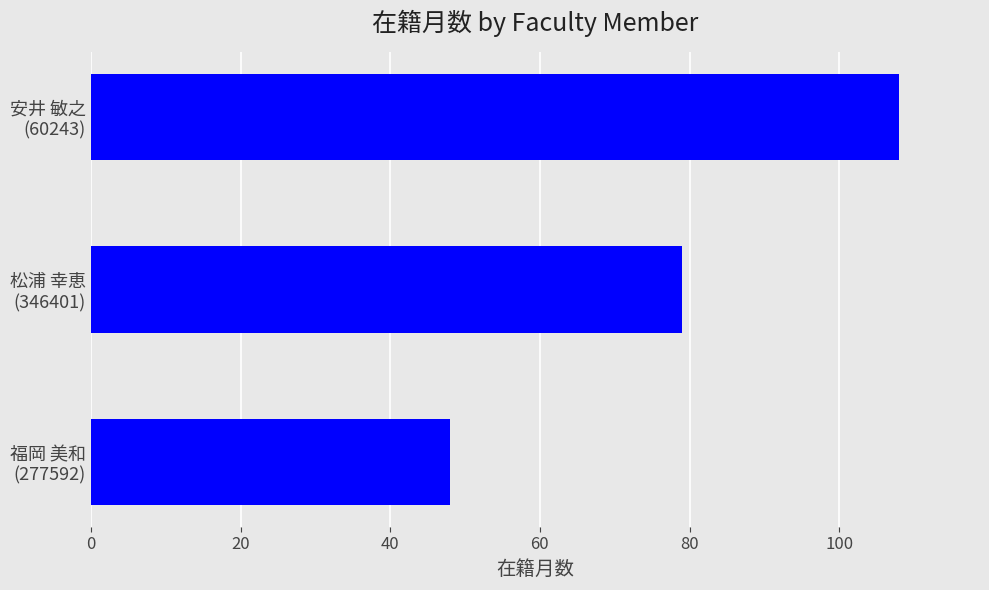

What is the sum of all values?

235